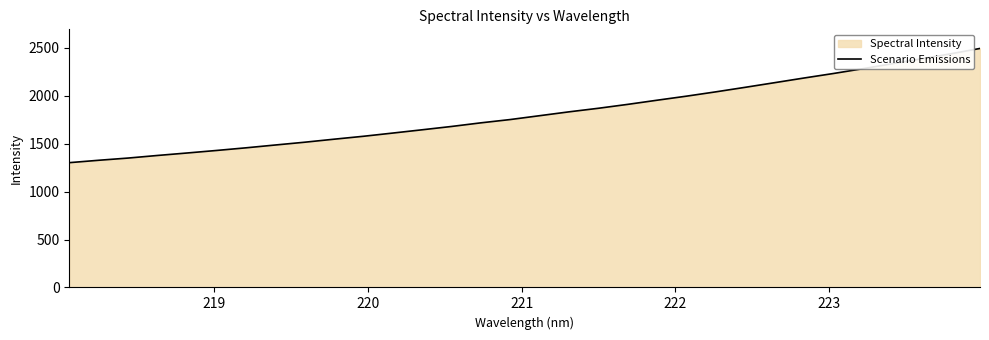

What is the smallest value displayed?

1302.8